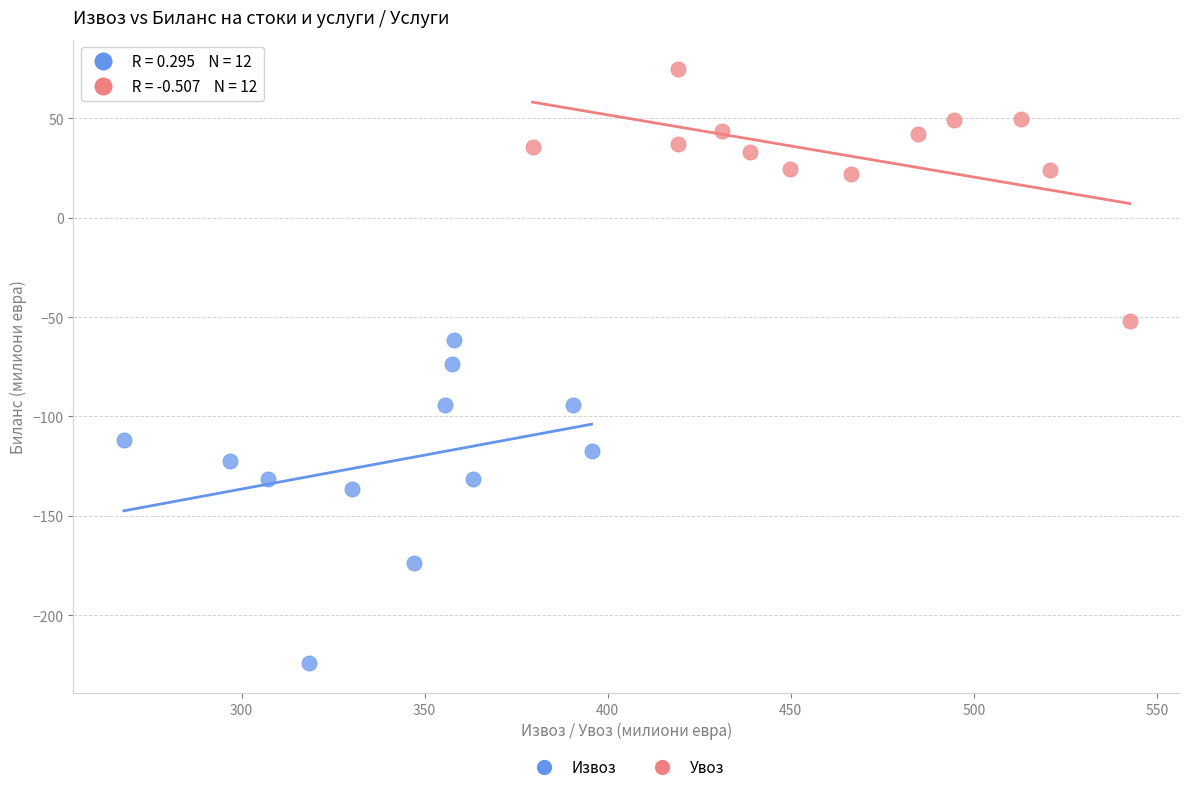

Which series has the widest spread of Y values?

Извоз